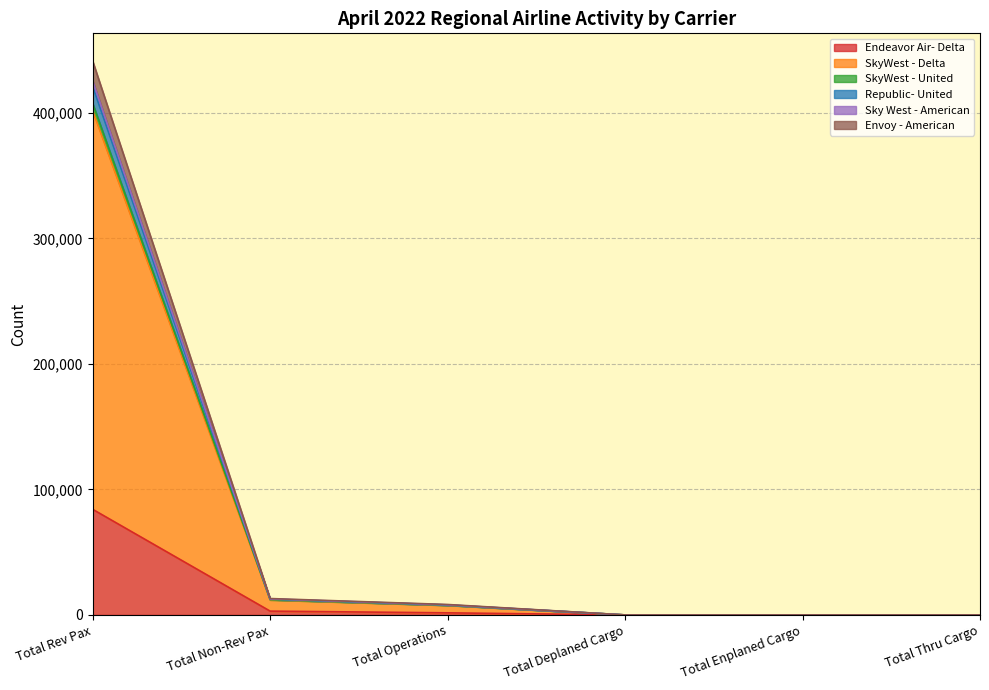

At which category is the sum across all series the highest?

Total Rev Pax